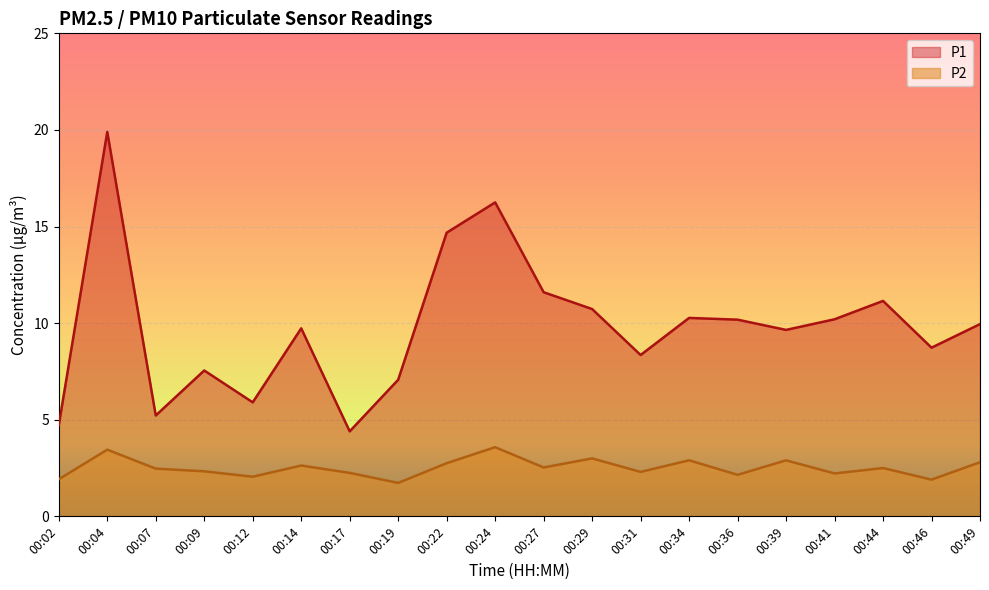

How many interior local peaks does the P1 series have?

6